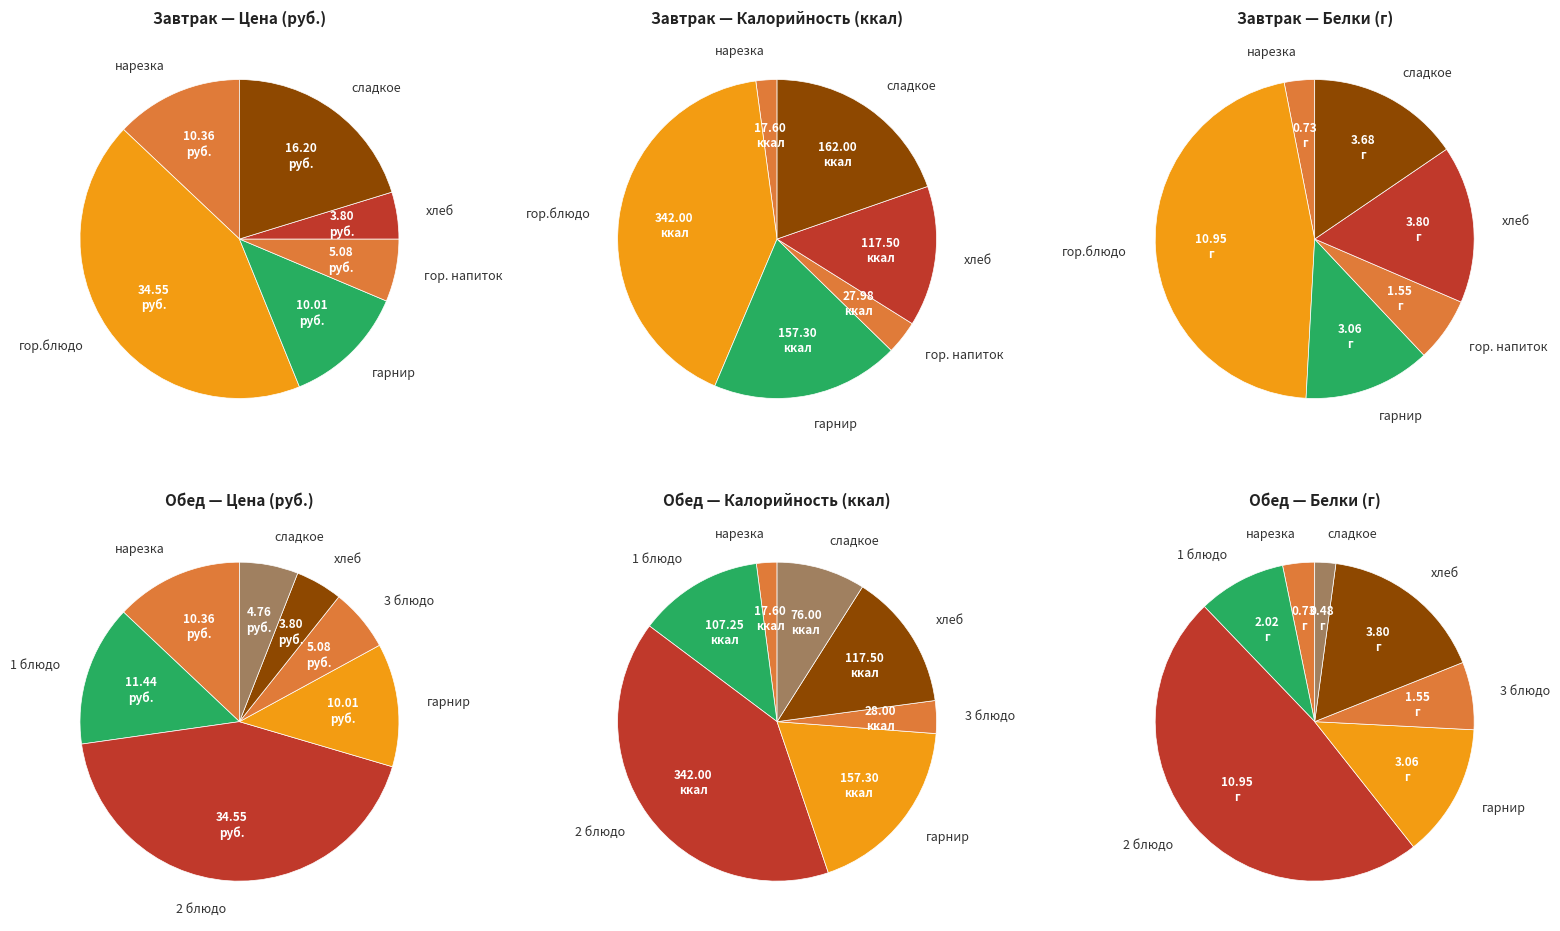

What is the ratio of the value at нарезка to the value at гарнир?

1.0